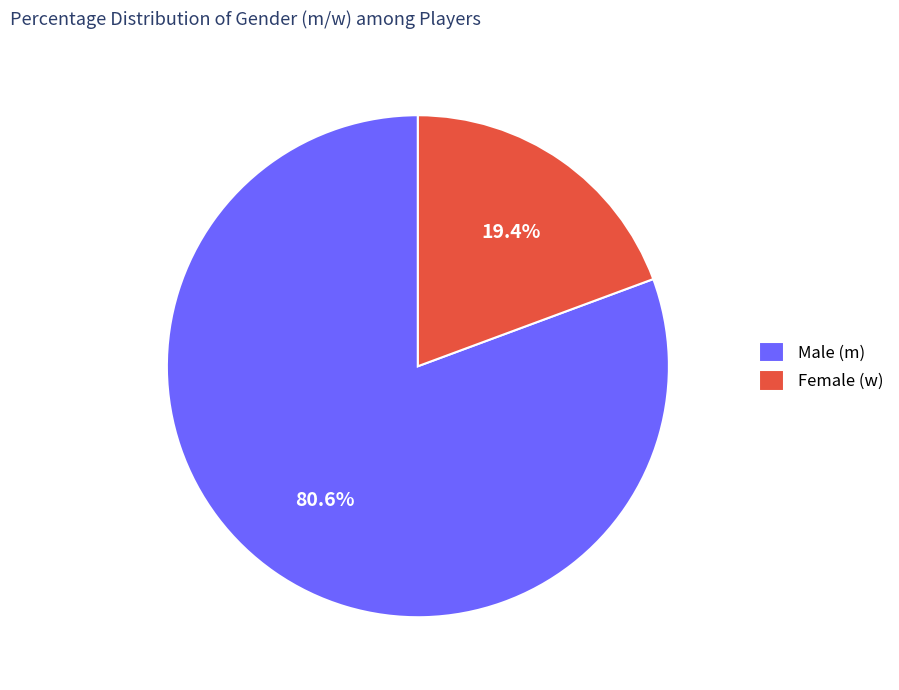

Between Female (w) and Male (m), which is larger?

Male (m)